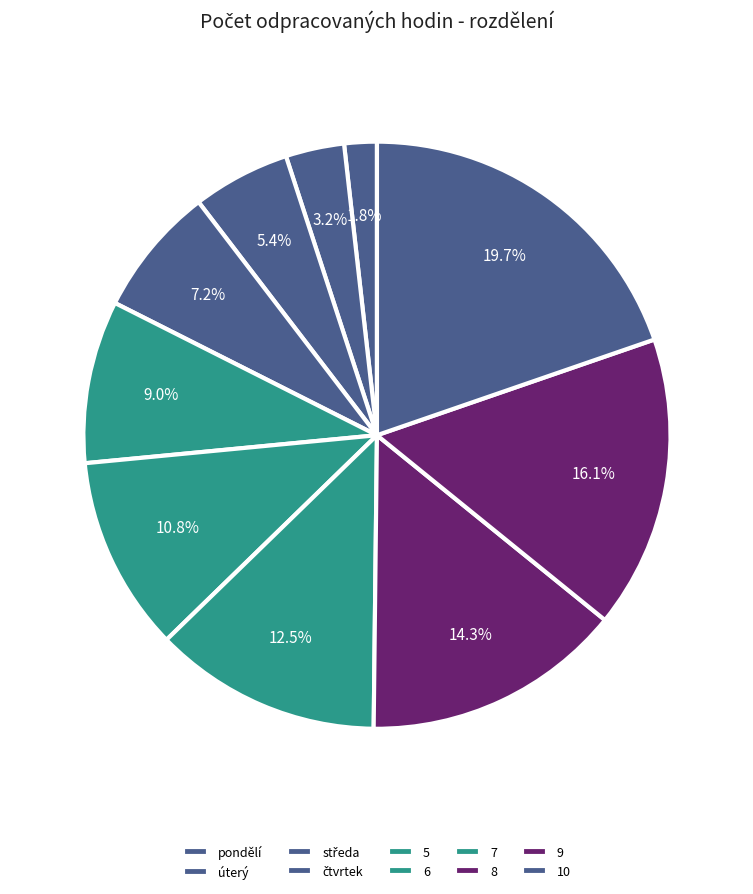

What percentage is the 5 slice, to the nearest percent?

9%